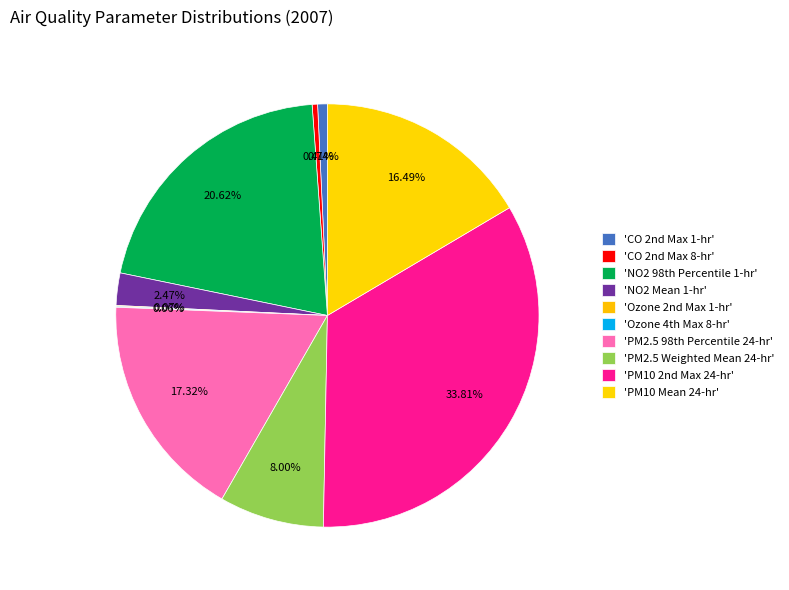

Count the number of slices in the pie.

10